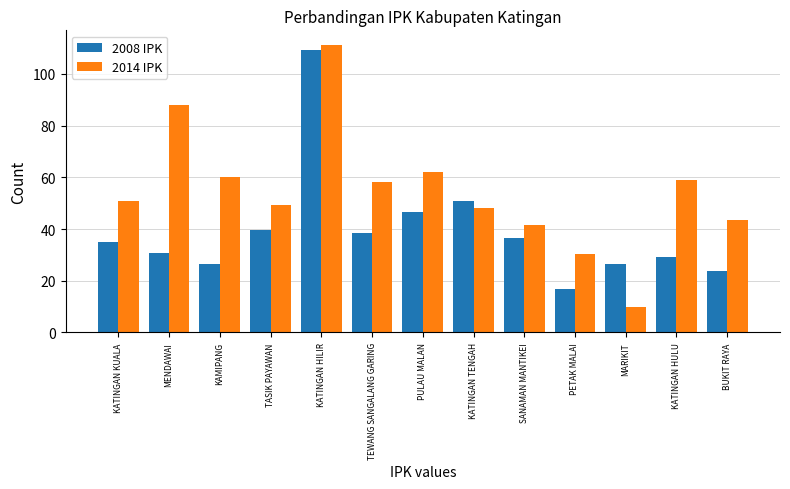

How many data points does each series have?

13